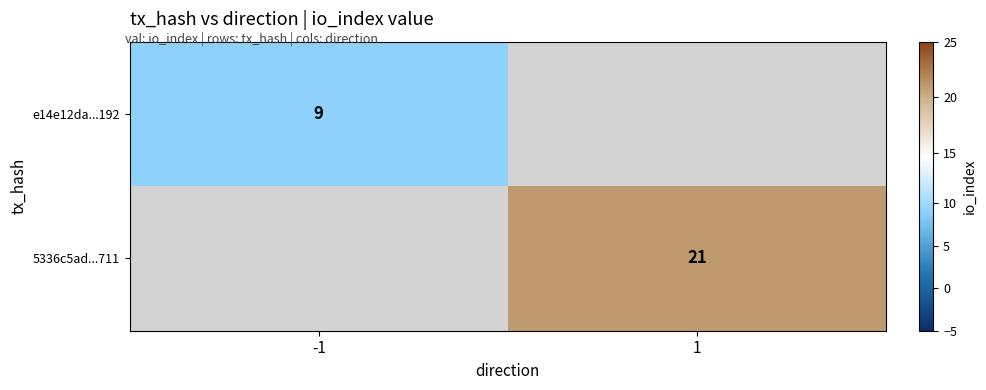

The value of 5336c5ad...711 at 1 is 27. True or false?

False